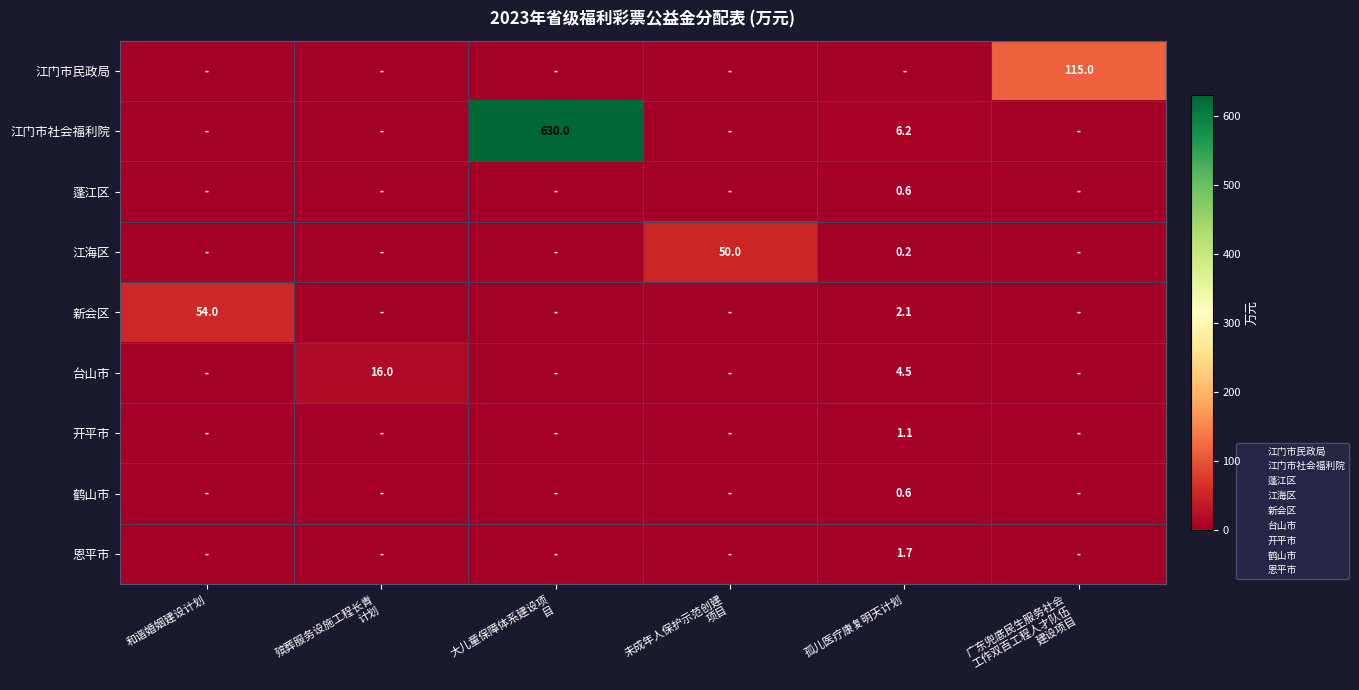

Which series has the widest spread of values?

江门市社会福利院